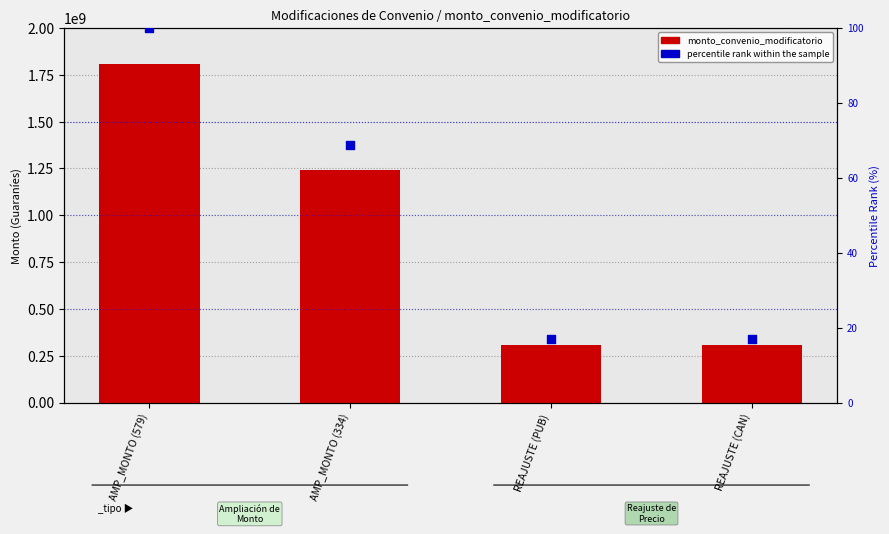

Which series has the largest Y range (max minus min)?

monto_convenio_modificatorio